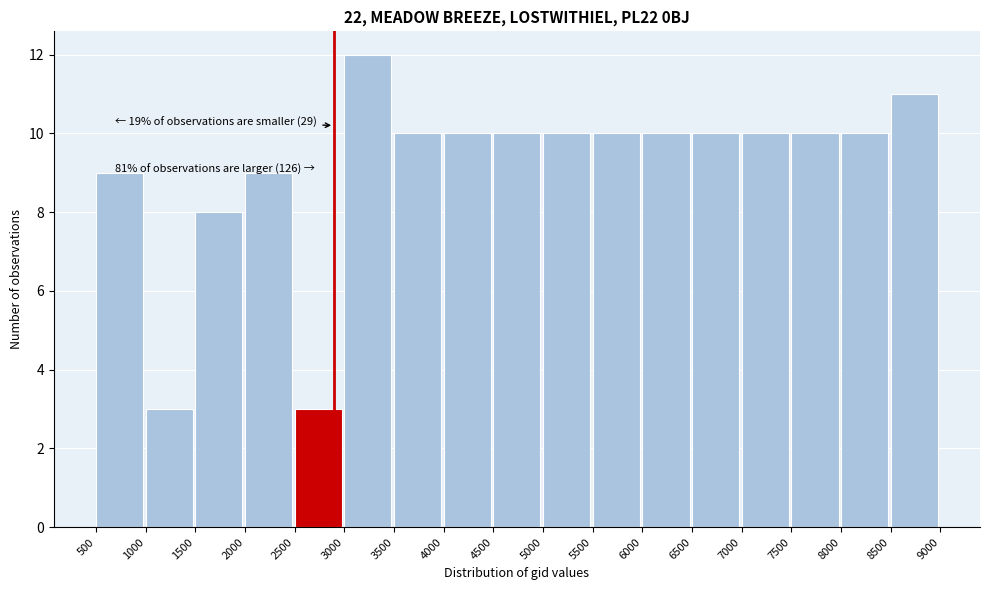

Over which range of the x-axis is the bar tallest?

3000 to 3500